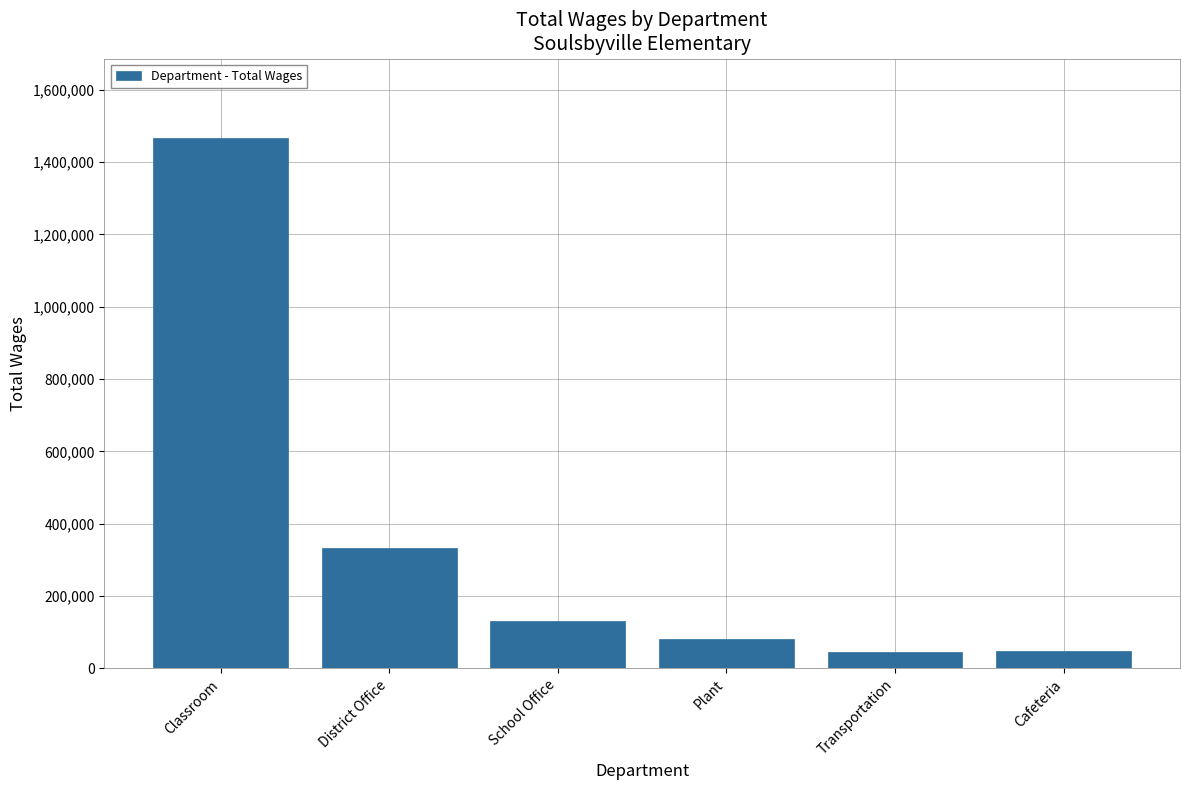

True or false: the data shows 131764 at School Office.

True